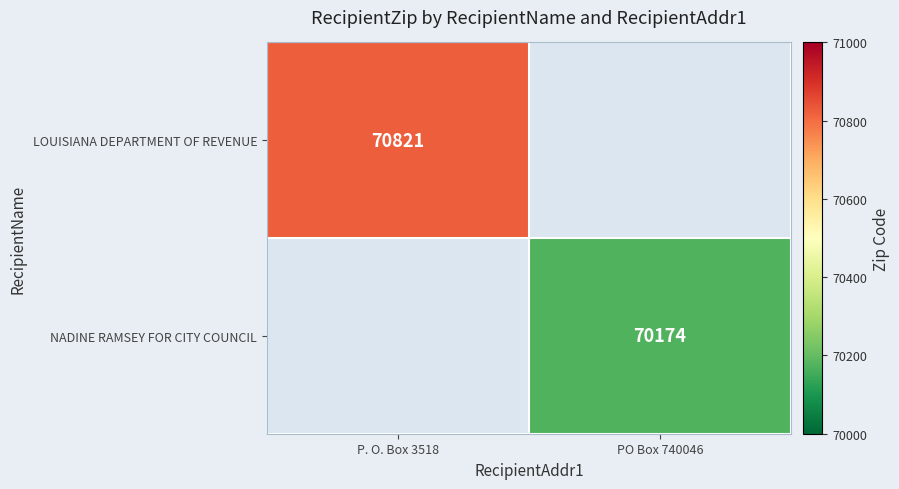

The value of NADINE RAMSEY FOR CITY COUNCIL at PO Box 740046 is 70174. True or false?

True